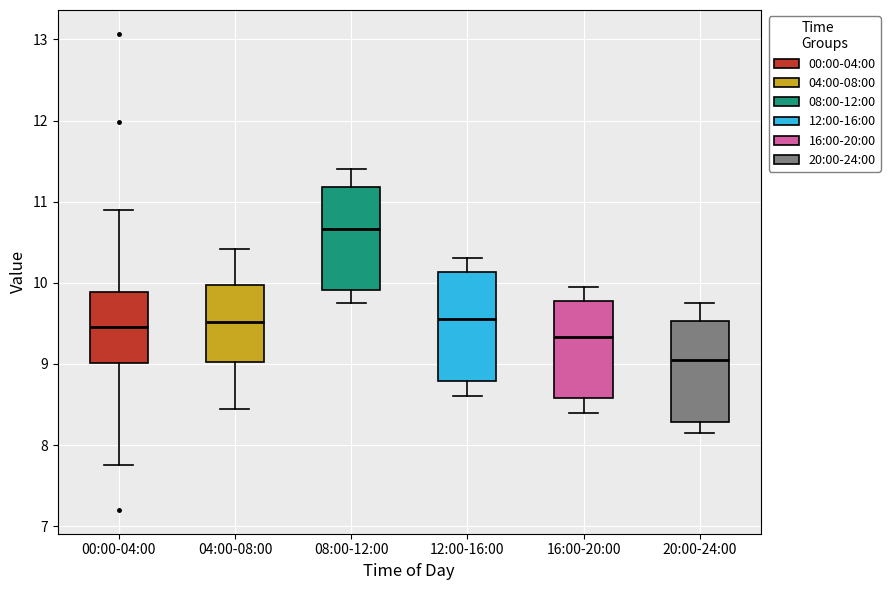

Reading left to right, transcribe this box plot: for each box, give where its median line is, the range the box spans, and where its two whiskers end, as read against the y-axis. The values are not printed on the chart, so give them approximately, as read against the axis.

00:00-04:00: median 9.5, box 9.0 to 9.9, whiskers 7.8 to 10.9
04:00-08:00: median 9.5, box 9.0 to 10.0, whiskers 8.5 to 10.4
08:00-12:00: median 10.7, box 9.9 to 11.2, whiskers 9.8 to 11.4
12:00-16:00: median 9.6, box 8.8 to 10.1, whiskers 8.6 to 10.3
16:00-20:00: median 9.3, box 8.6 to 9.8, whiskers 8.4 to 10.0
20:00-24:00: median 9.1, box 8.3 to 9.5, whiskers 8.2 to 9.8